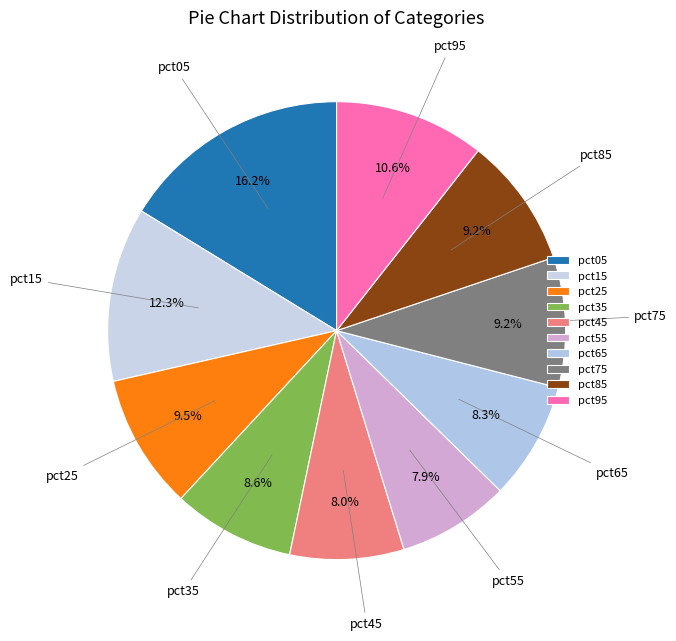

How many slices are in this pie chart?

10